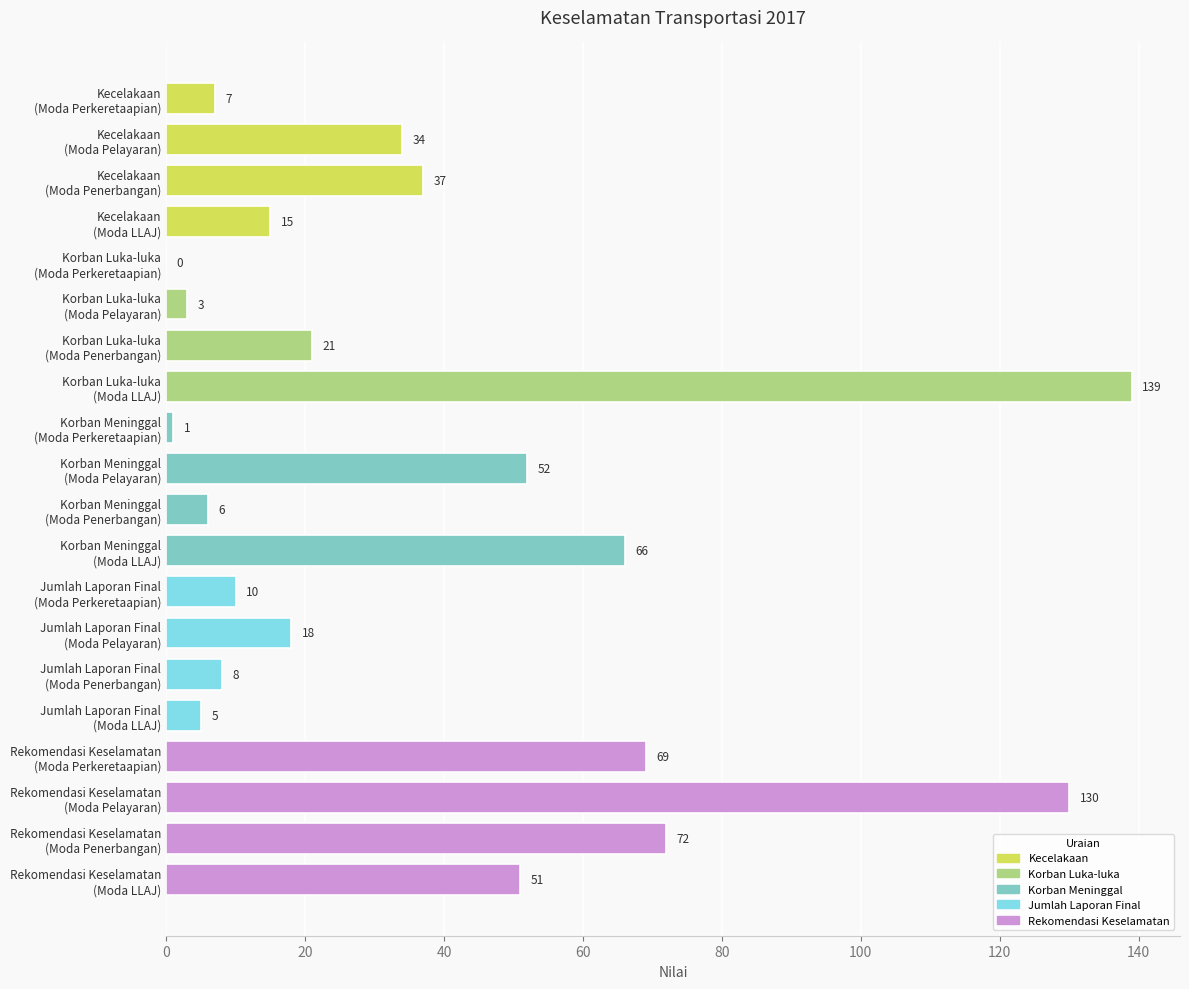

What is the sum of all values?

744